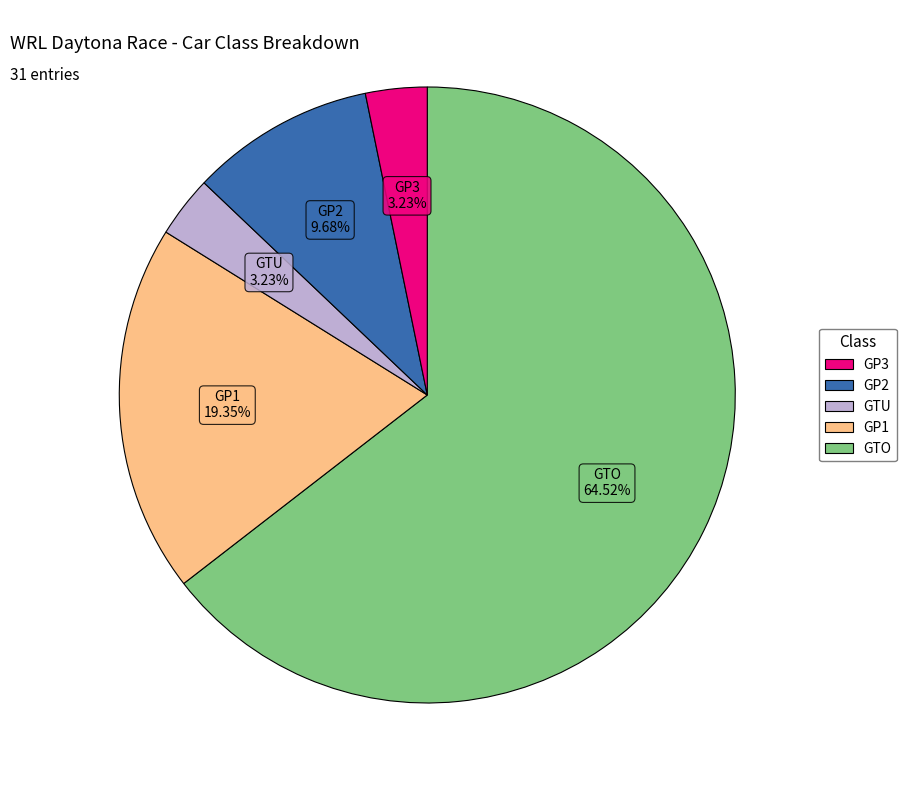

Does any single category account for the majority?

Yes